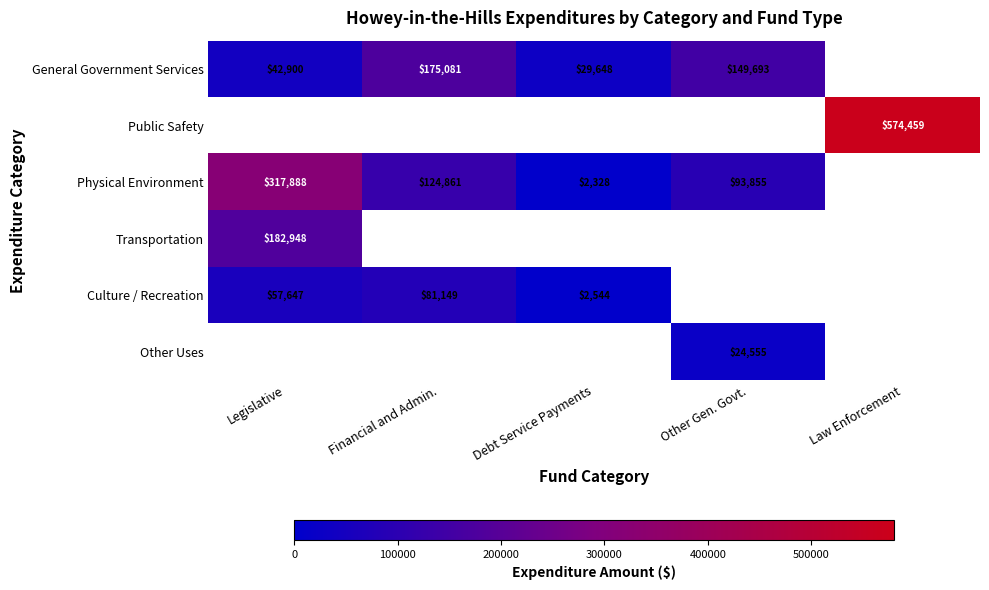

The value of Physical Environment at Financial and Admin. is 215973. True or false?

False